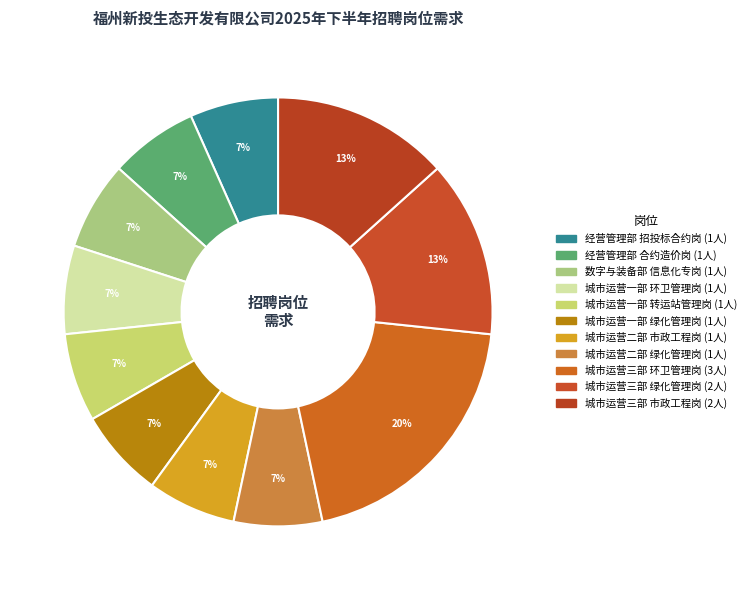

What is the smallest slice in the pie chart?

经营管理部
招投标合约岗